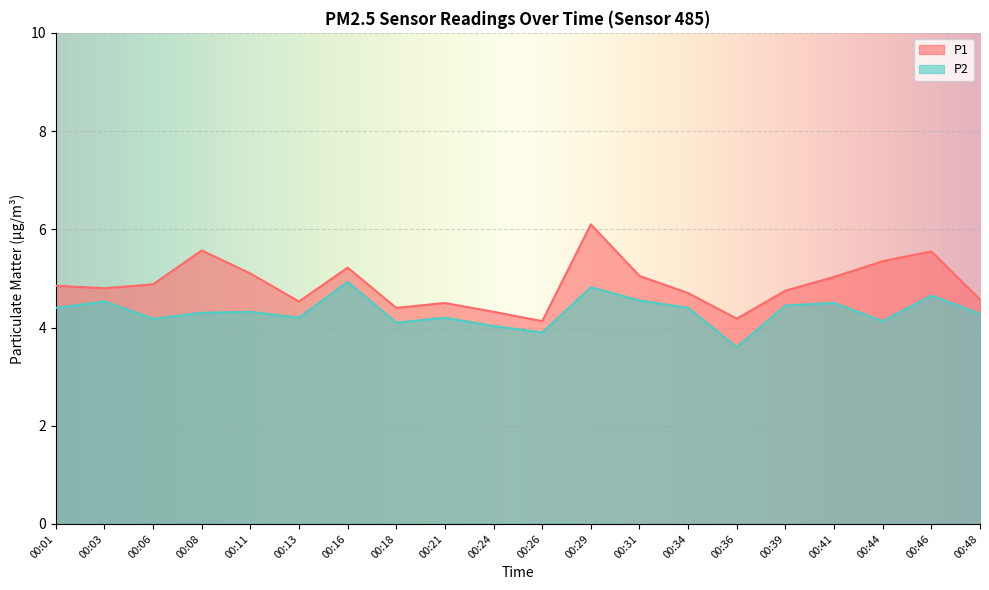

What is the value of the P1 point at the 17th from the left?

5.0